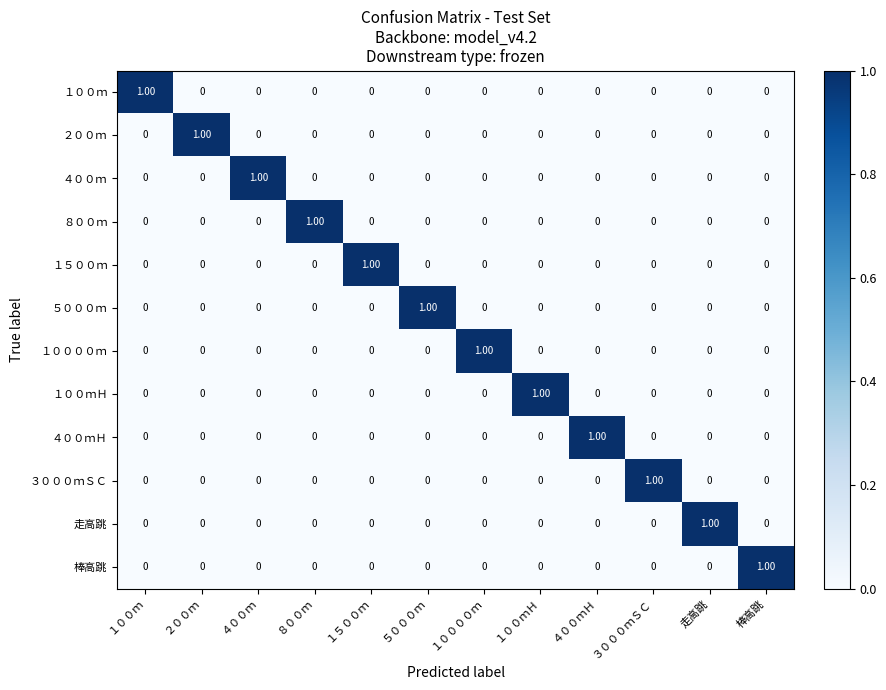

How many series are shown in this chart?

12